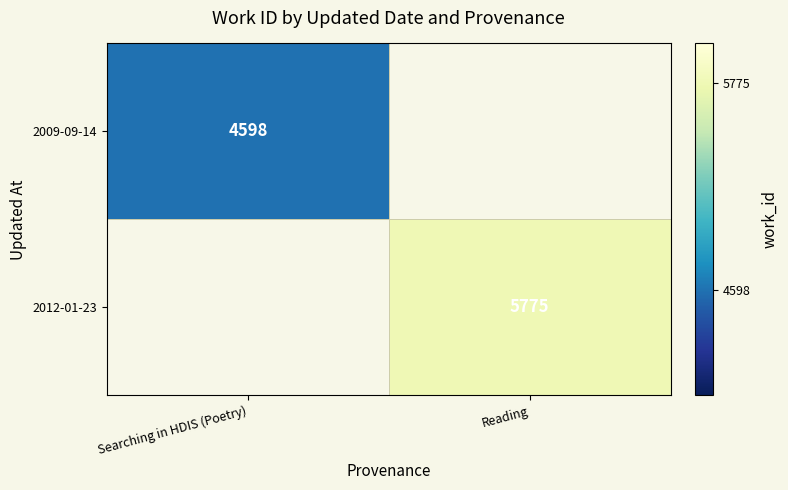

What is the maximum value shown in the chart?

5775.0